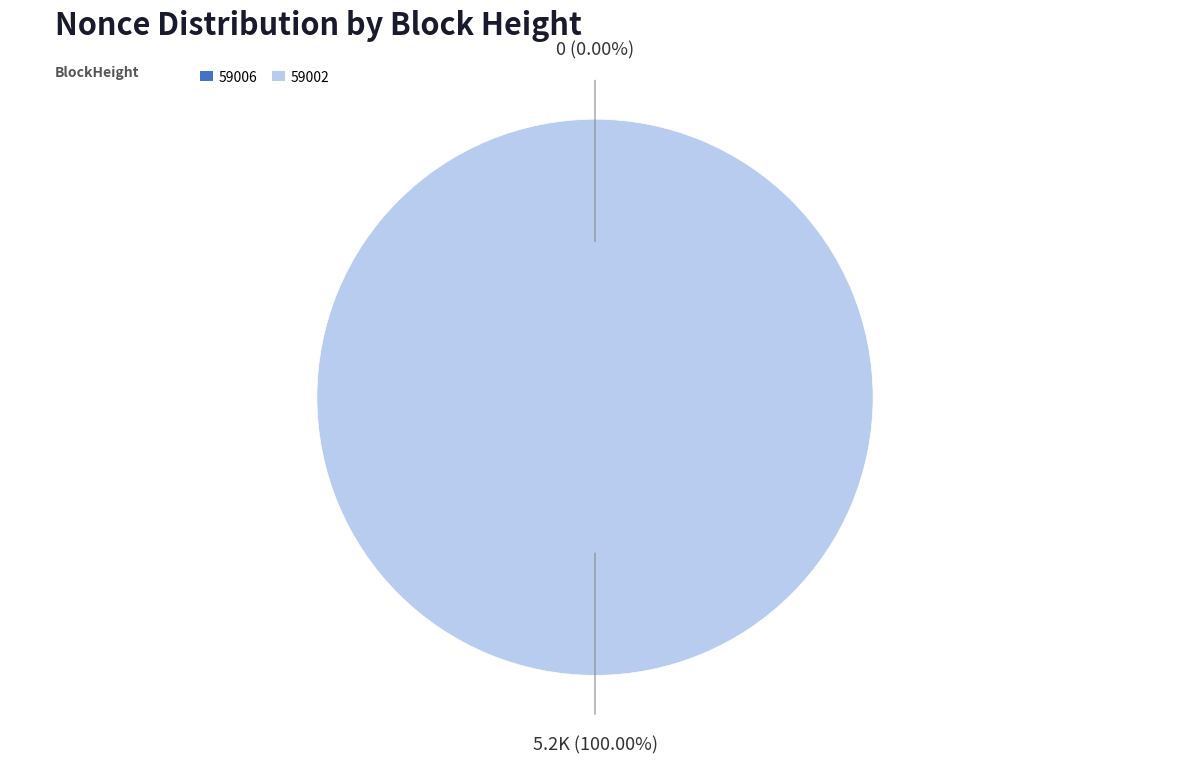

Which slice is the largest?

59002